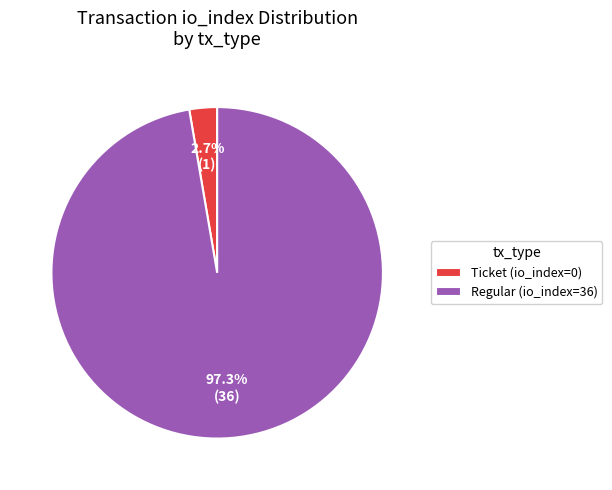

What is the smallest slice in the pie chart?

Ticket (io_index=0)